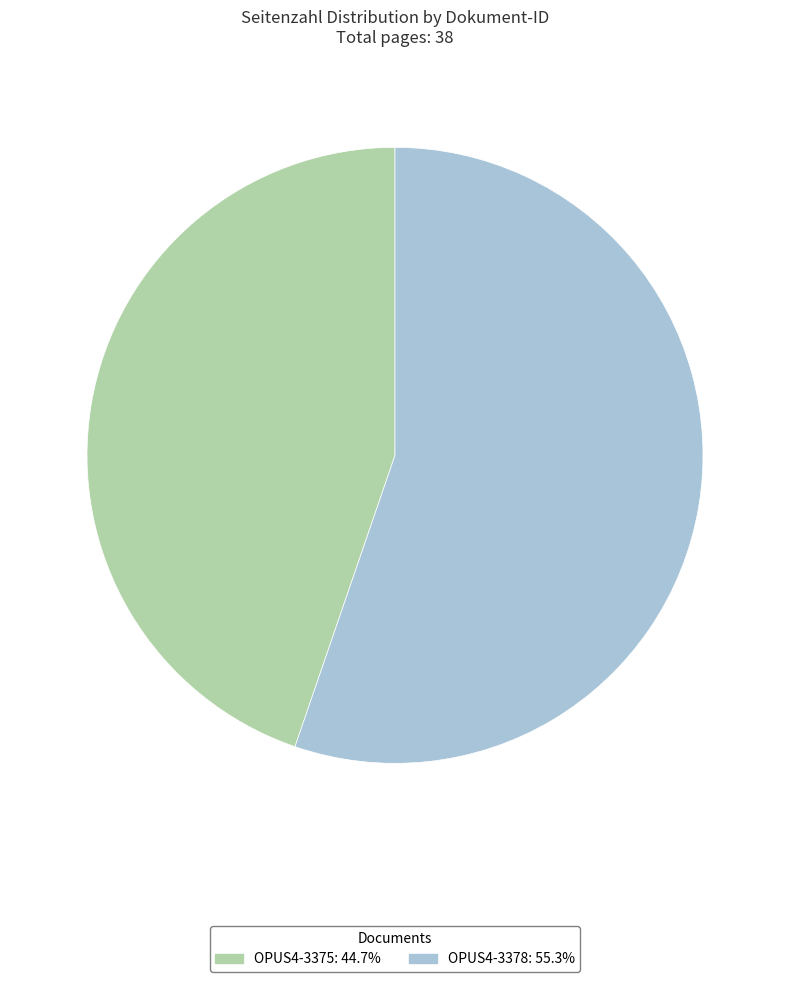

Is there any slice that represents more than half of the pie?

Yes